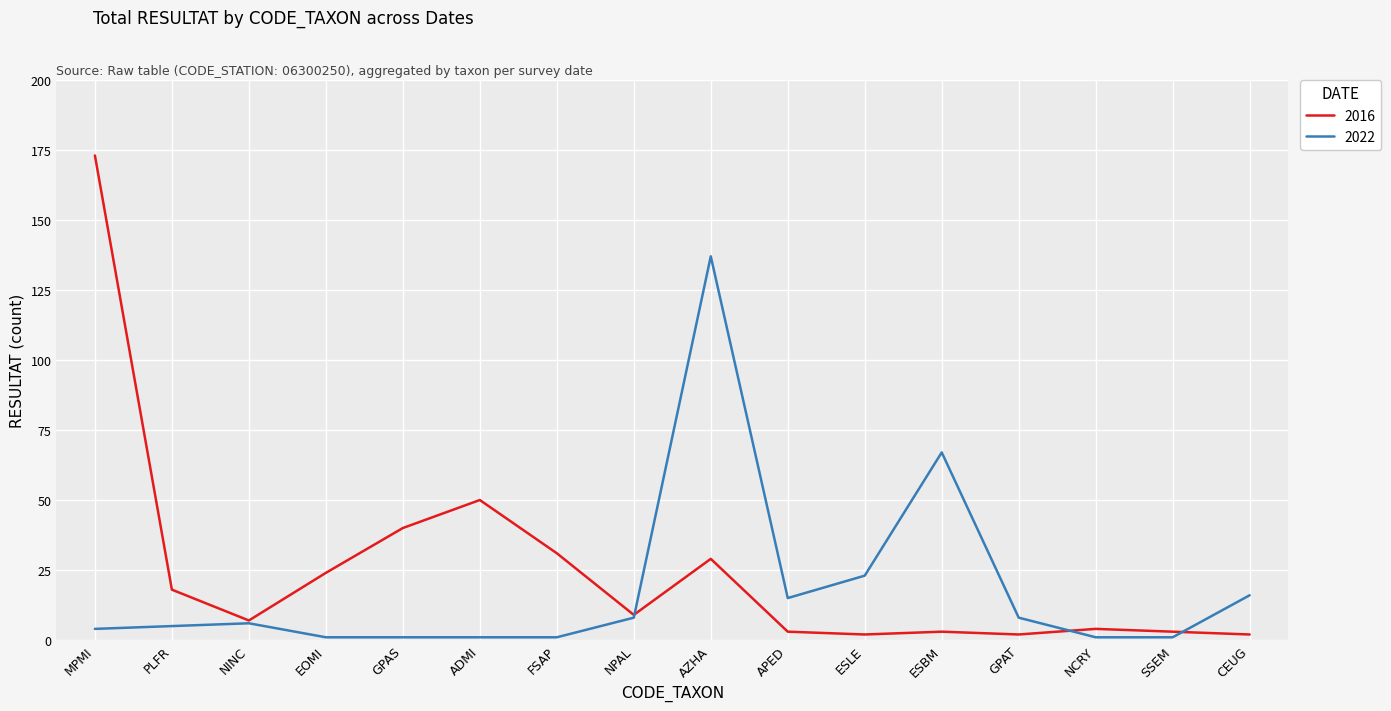

Where is the first local maximum for 2016?

ADMI